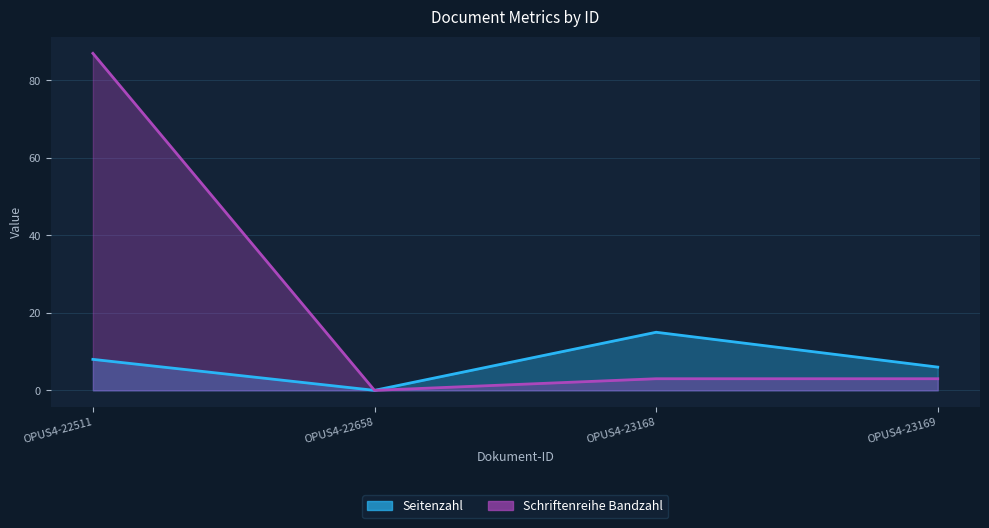

How many positive values does the Seitenzahl series have?

3